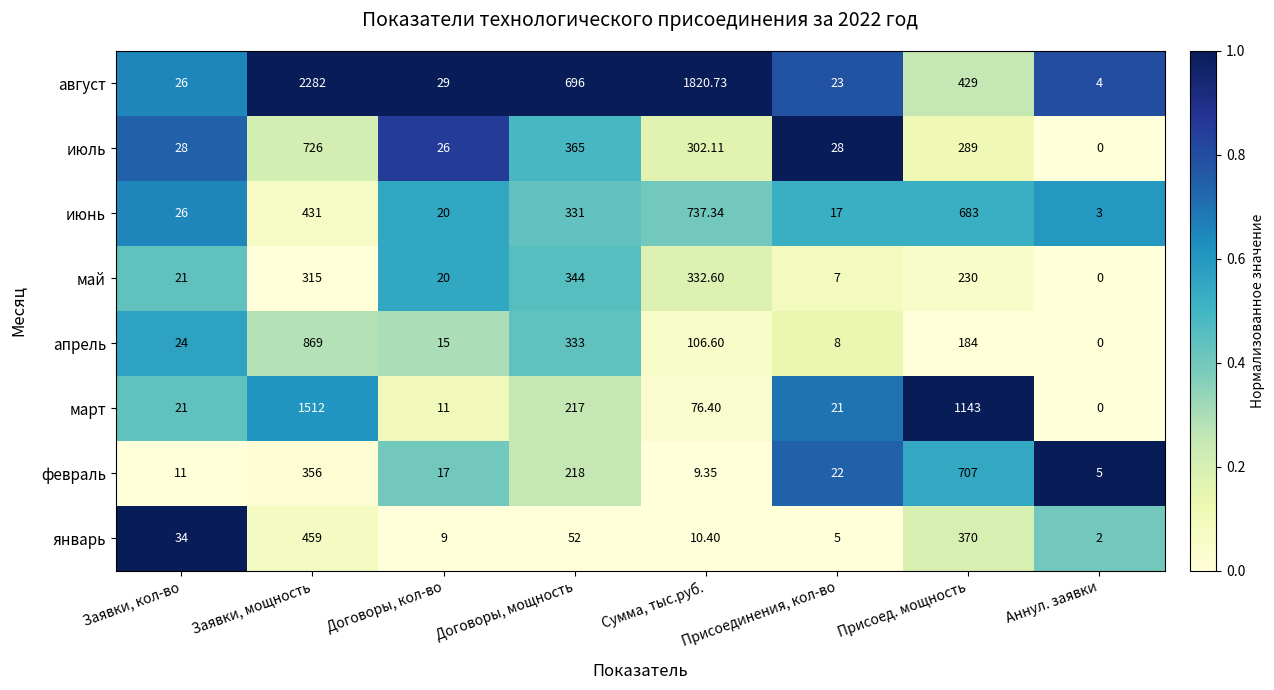

Which series has the widest spread of values?

август